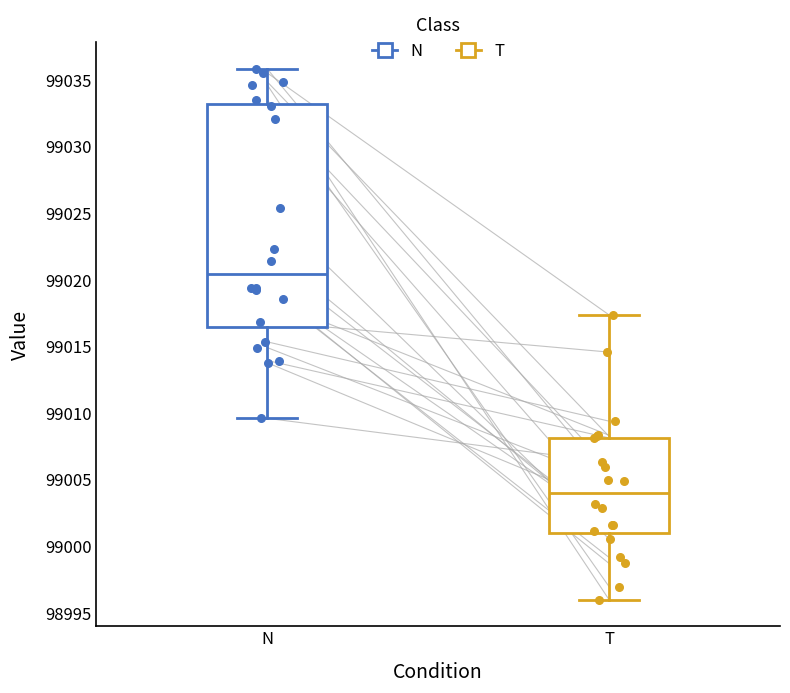

Reading left to right, transcribe this box plot: for each box, give where its median line is, the range the box spans, and where its two whiskers end, as read against the y-axis. The values are not printed on the chart, so give them approximately, as read against the axis.

N: median 99020.5, box 99016.5 to 99033.0, whiskers 99009.5 to 99036.0
T: median 99004.0, box 99001.0 to 99008.0, whiskers 98996.0 to 99017.5